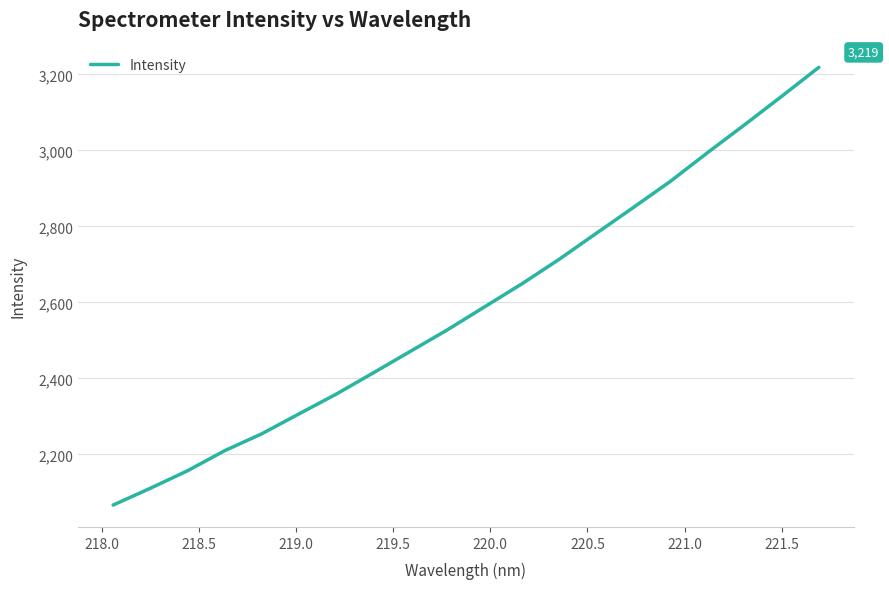

What is the smallest value displayed?

2066.5